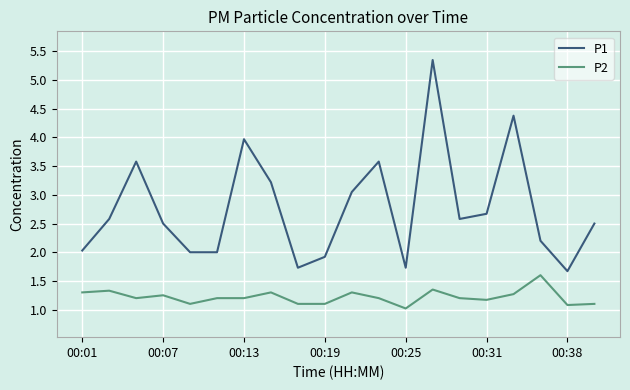

What is the lowest value of the P1 series?

1.7